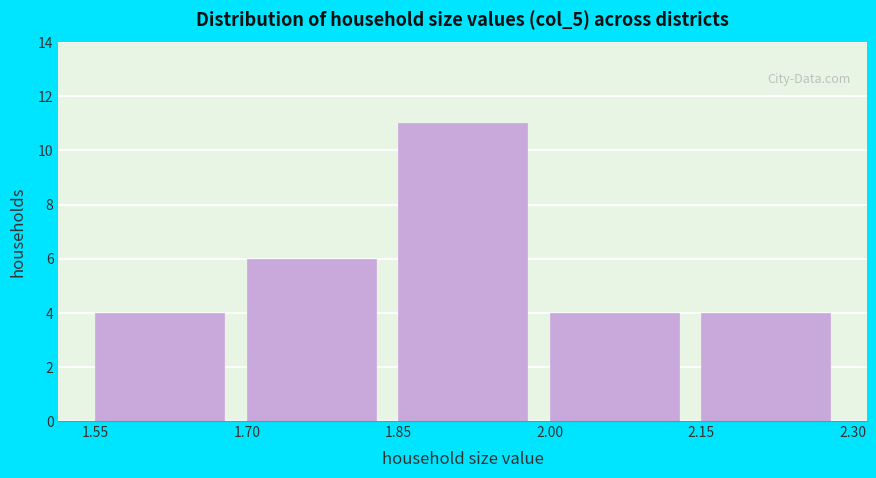

What is the height of the bar covering 2.00 to 2.15 on the x-axis? The values are not printed on the chart, so give them approximately, as read against the axis.

4